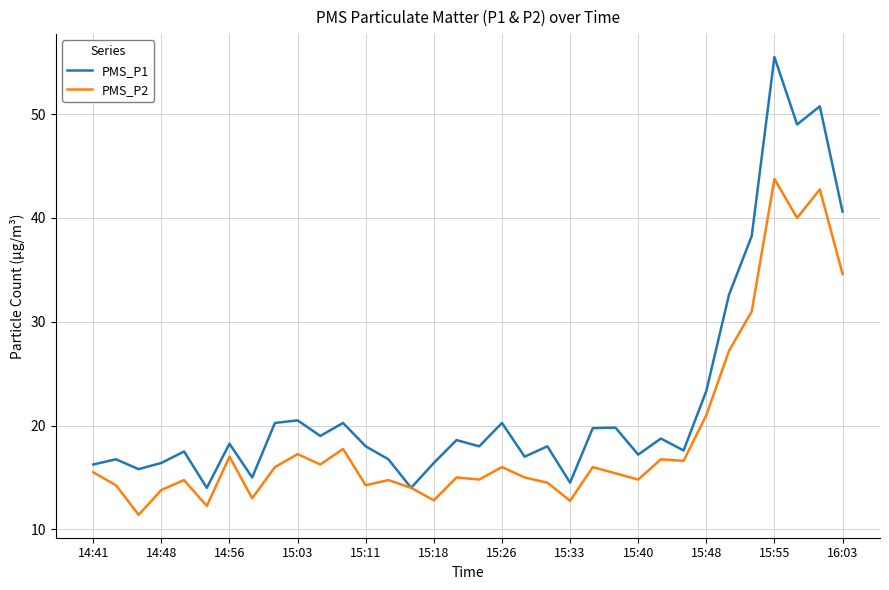

What is the smallest value displayed?

11.4